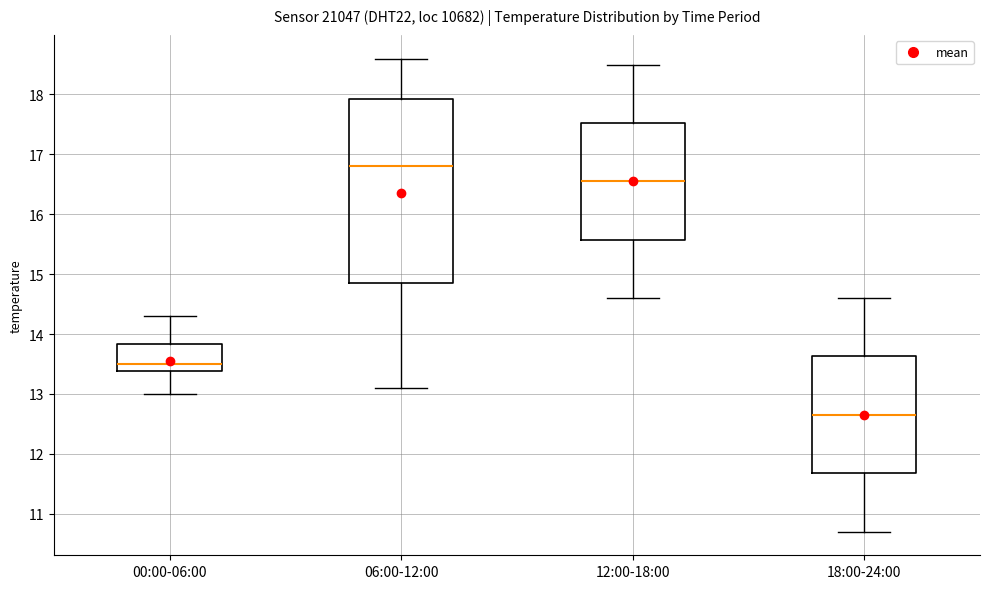

Reading left to right, transcribe this box plot: for each box, give where its median line is, the range the box spans, and where its two whiskers end, as read against the y-axis. The values are not printed on the chart, so give them approximately, as read against the axis.

00:00-06:00: median 13.5, box 13.4 to 13.8, whiskers 13.0 to 14.3
06:00-12:00: median 16.8, box 14.9 to 17.9, whiskers 13.1 to 18.6
12:00-18:00: median 16.6, box 15.6 to 17.5, whiskers 14.6 to 18.5
18:00-24:00: median 12.7, box 11.7 to 13.6, whiskers 10.7 to 14.6